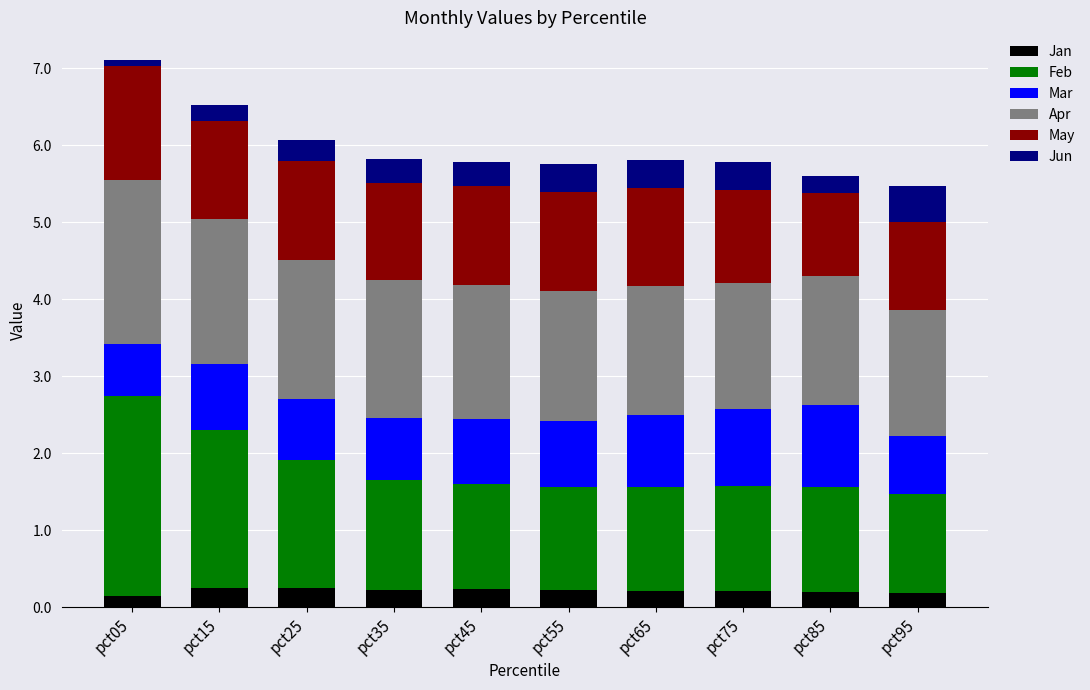

What is the highest value of the Jan series?

0.3